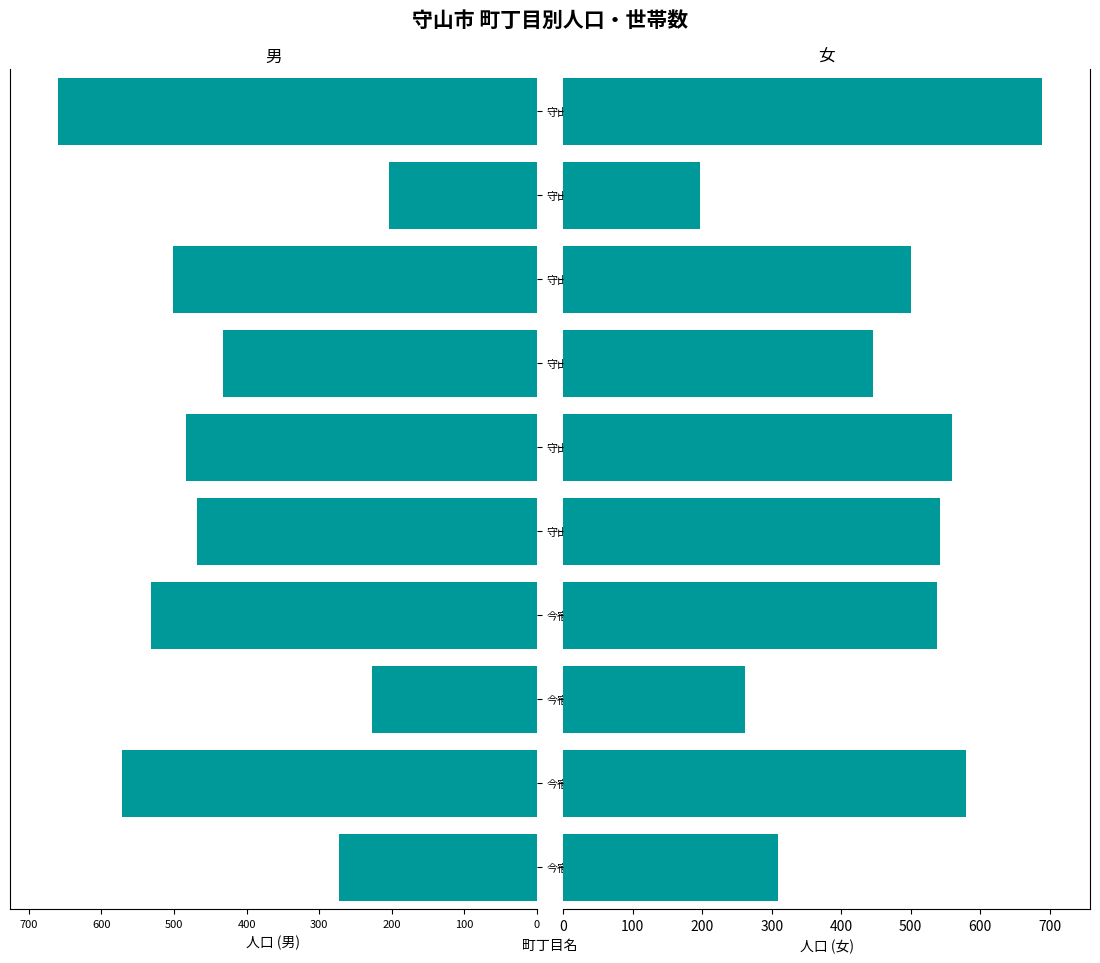

At how many categories does at least one series exceed -118?

10